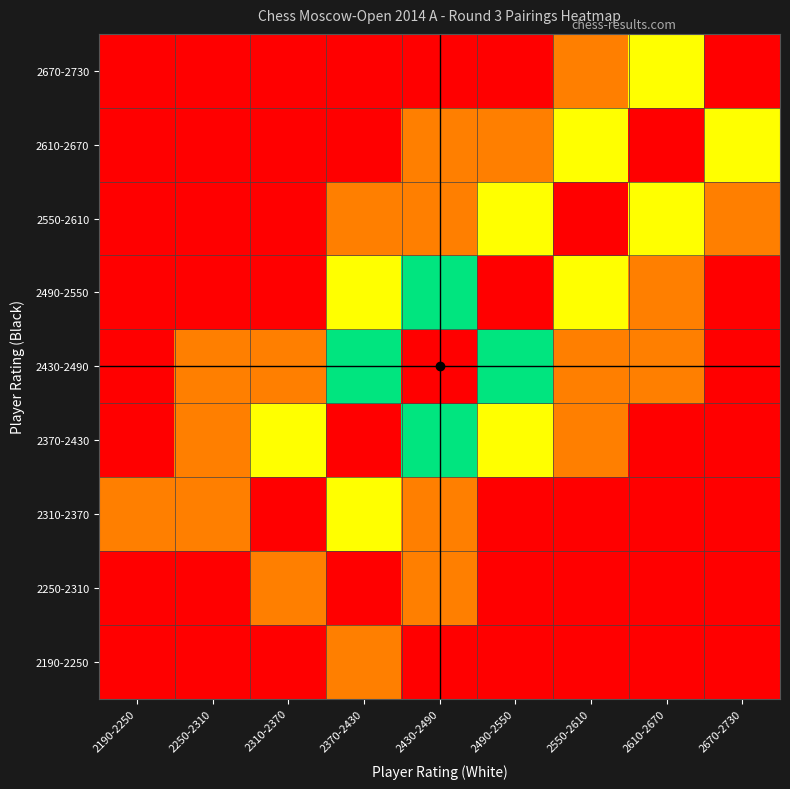

At how many categories does at least one series exceed 2?

3